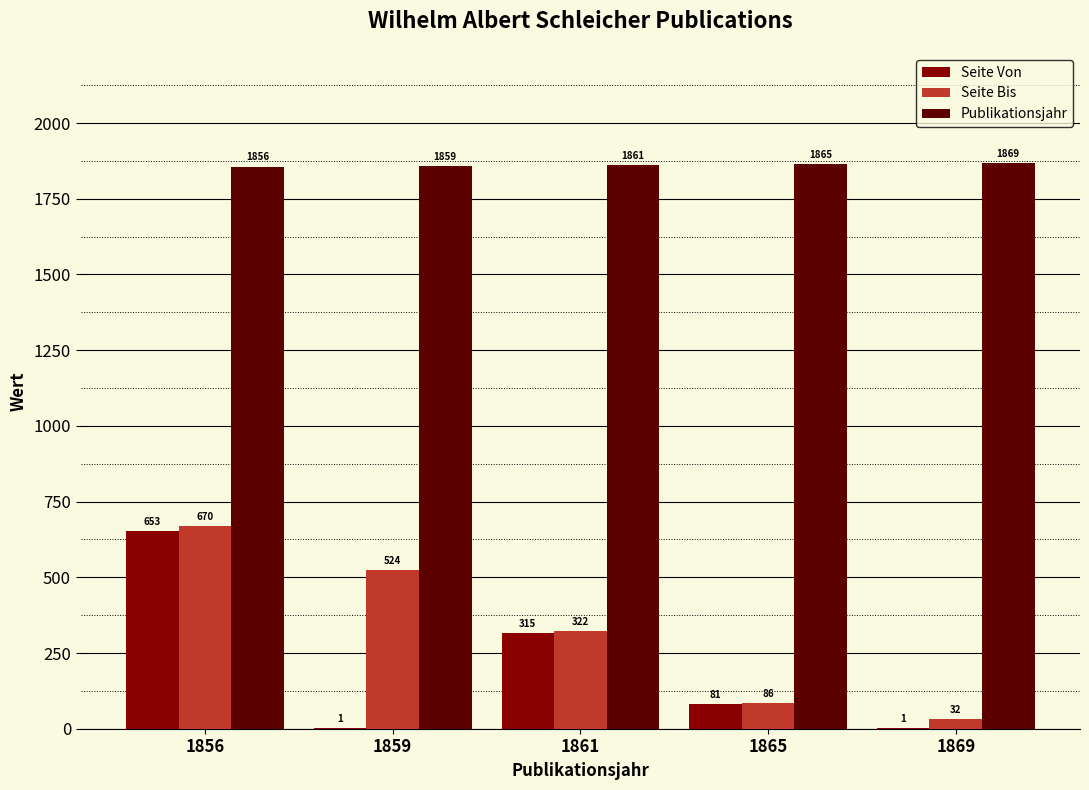

What is the total value across all series at 1861?

2498